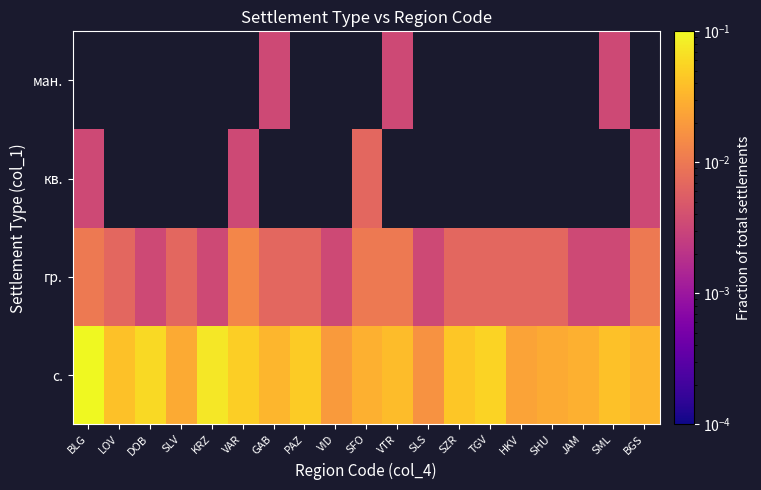

List the labels in order of гр. value, largest first.

VAR, BLG, SFO, VTR, BGS, LOV, SLV, GAB, PAZ, SZR, TGV, HKV, SHU, DOB, KRZ, VID, SLS, JAM, SML